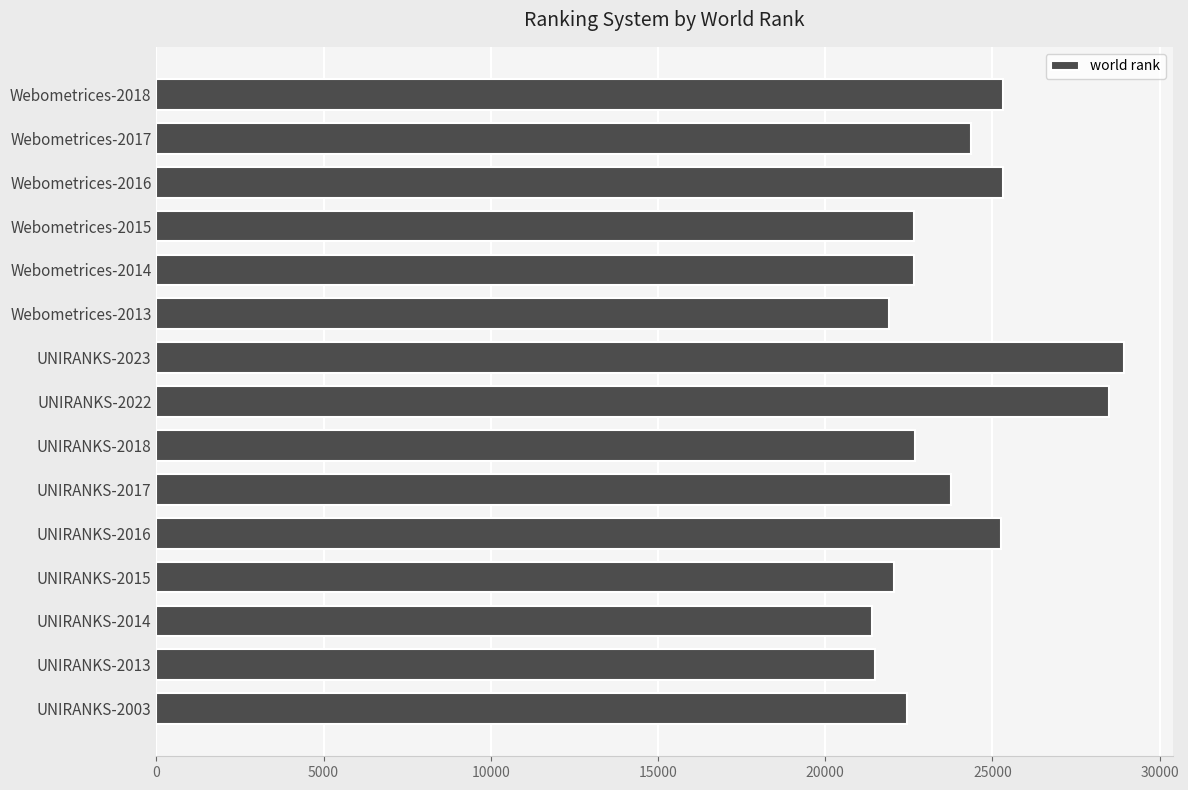

How many bars are there in total?

15